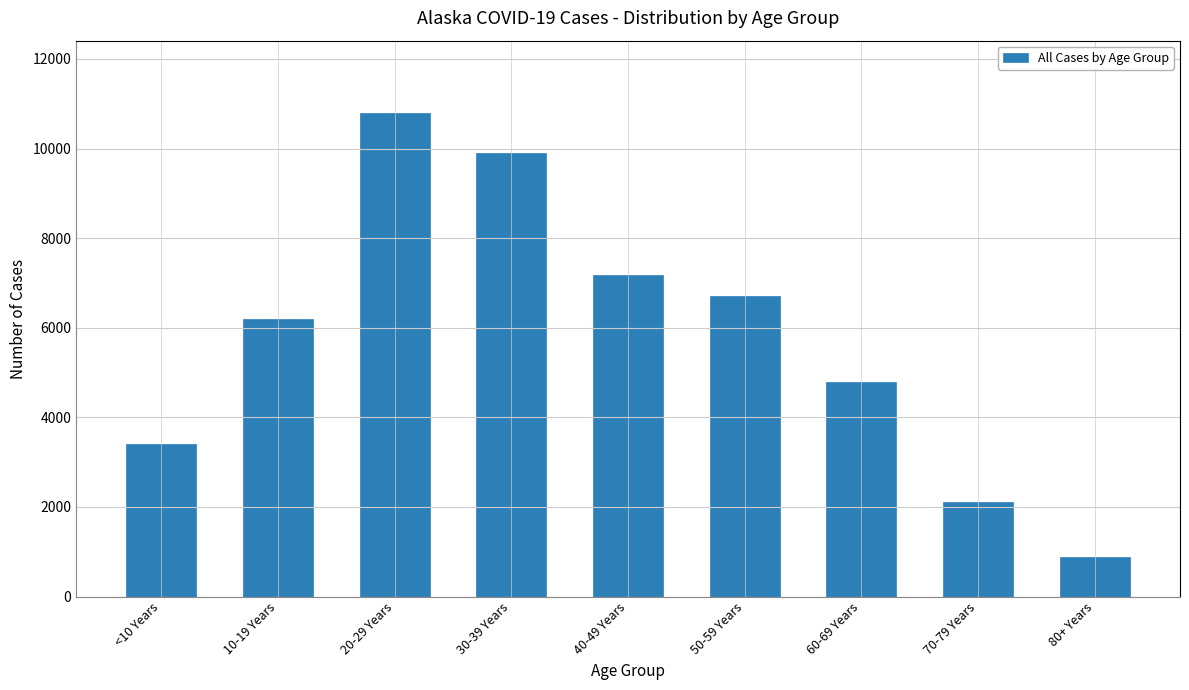

Reading right to left, what are all the values shown in this chart?

80+ Years=893	70-79 Years=2103	60-69 Years=4788	50-59 Years=6716	40-49 Years=7171	30-39 Years=9892	20-29 Years=10790	10-19 Years=6198	<10 Years=3400